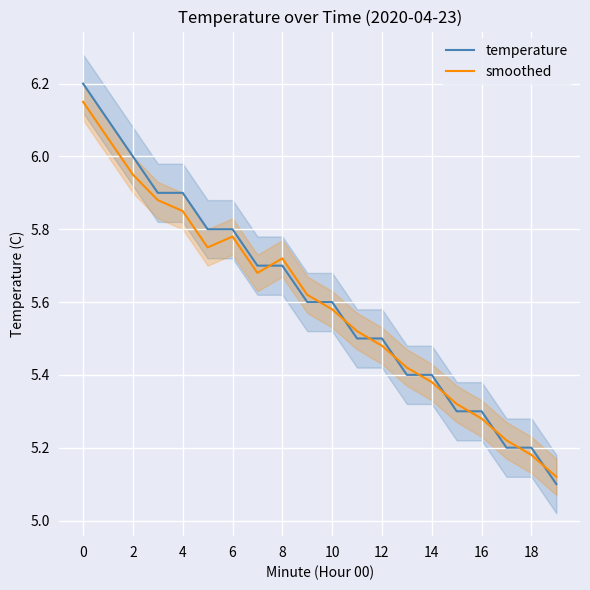

Which series ends up on top after the final intersection of temperature and smoothed?

smoothed